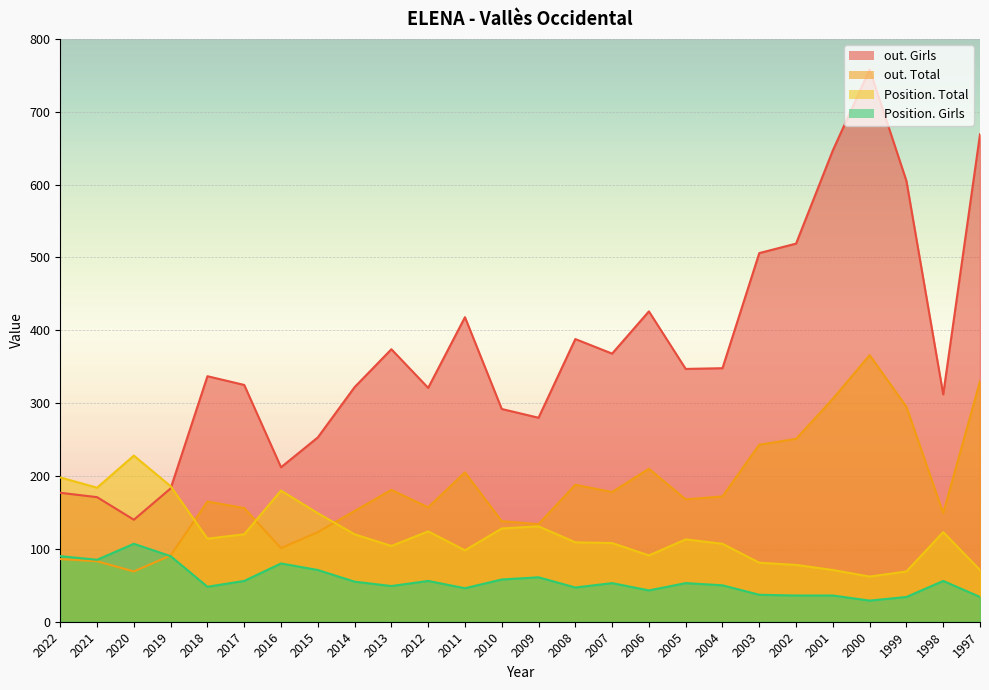

Reading right to left, what are all the values shown in this chart?

Position. Total: 71	123	69	62	71	78	81	107	113	91	108	109	131	128	98	124	104	120	149	180	120	114	186	228	184	198
Position. Girls: 34	56	34	29	36	36	37	50	53	43	53	47	61	58	46	56	49	55	71	80	56	48	90	107	85	90
out. Total: 330	149	295	366	306	251	243	172	168	210	178	188	134	138	205	157	181	152	123	101	156	165	91	69	83	86
out. Girls: 669	312	605	758	647	519	506	348	347	426	368	388	280	292	418	321	374	322	253	212	325	337	183	140	171	177